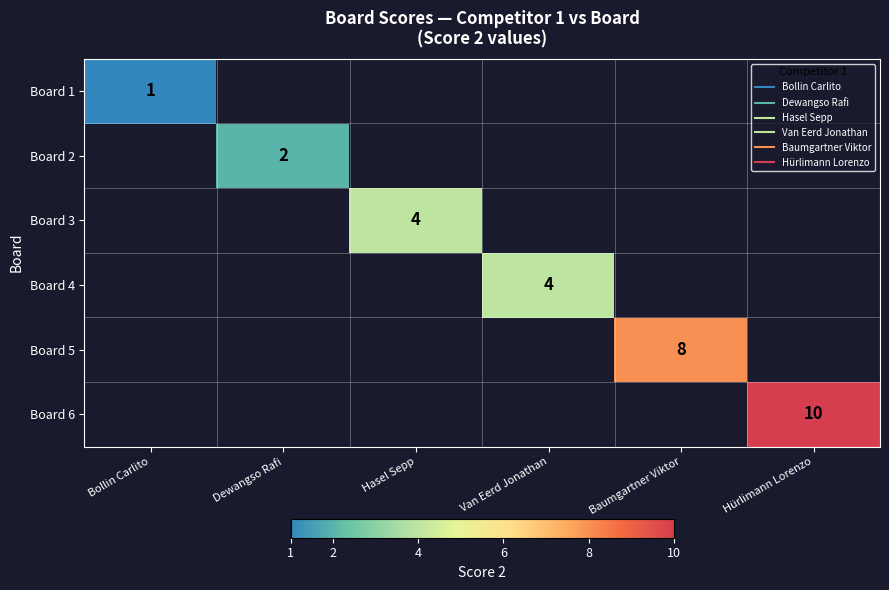

At how many categories does at least one series exceed 3?

4